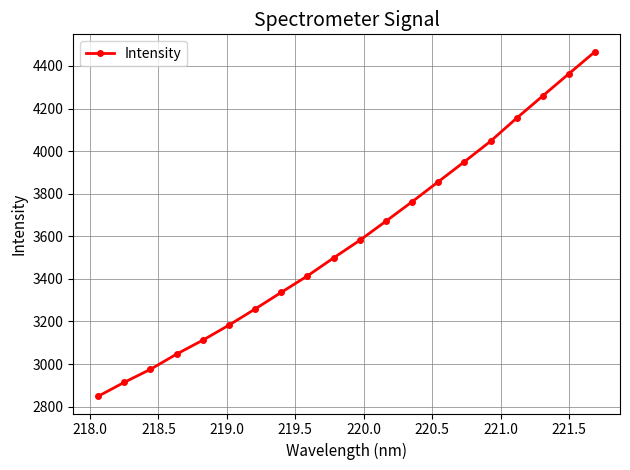

What is the average value?

3585.1